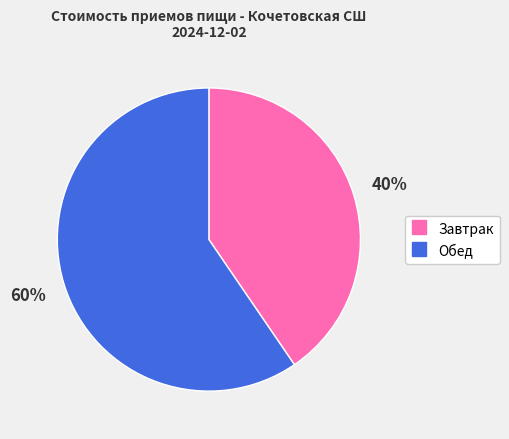

What is the ratio of the value at Обед to the value at Завтрак?

1.5